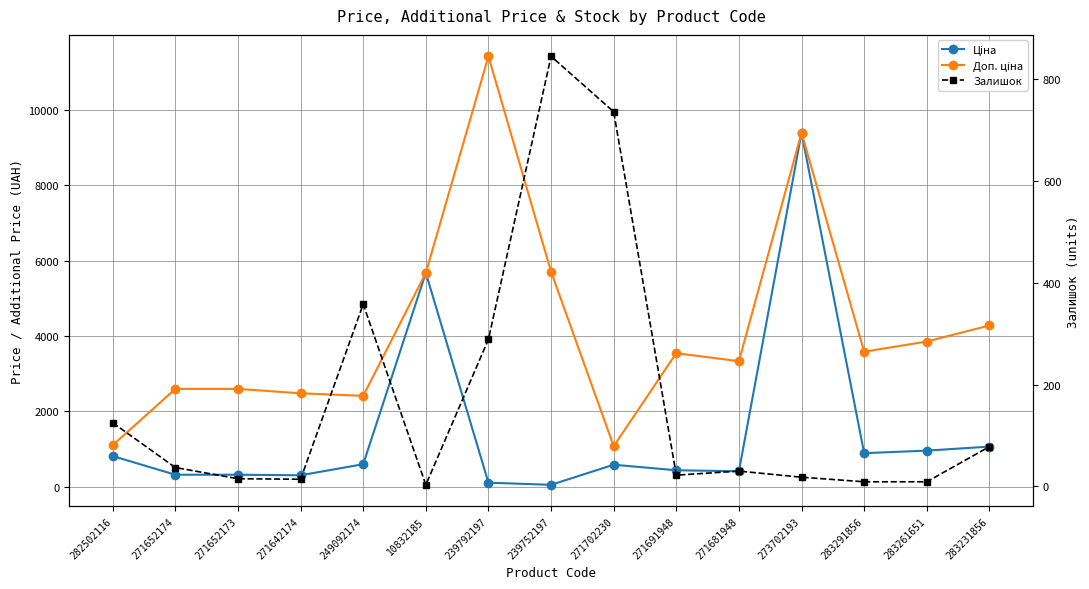

At which category does the chart reach its minimum across all series?

10832185